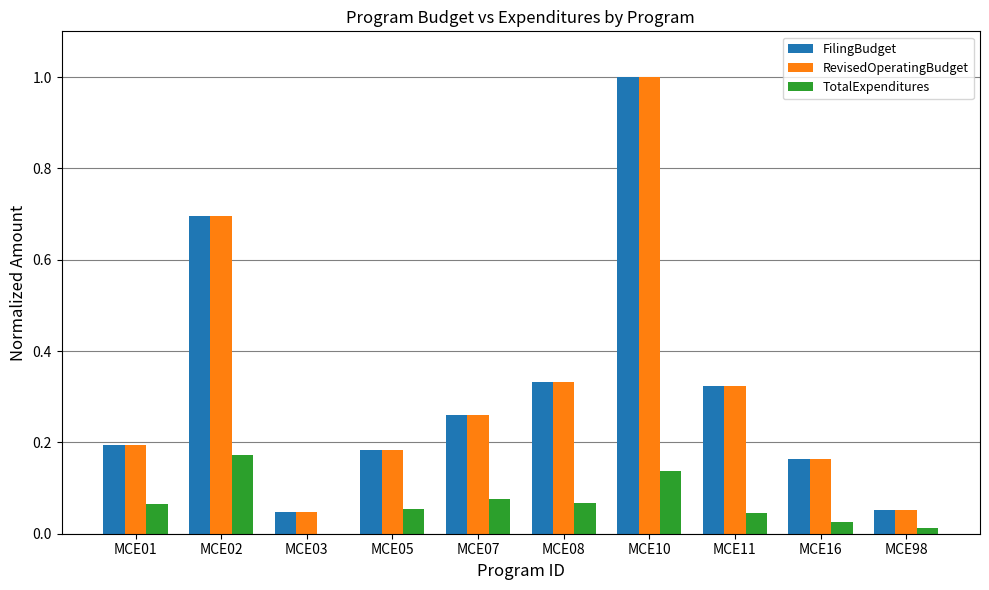

At which category is the sum across all series the highest?

MCE10